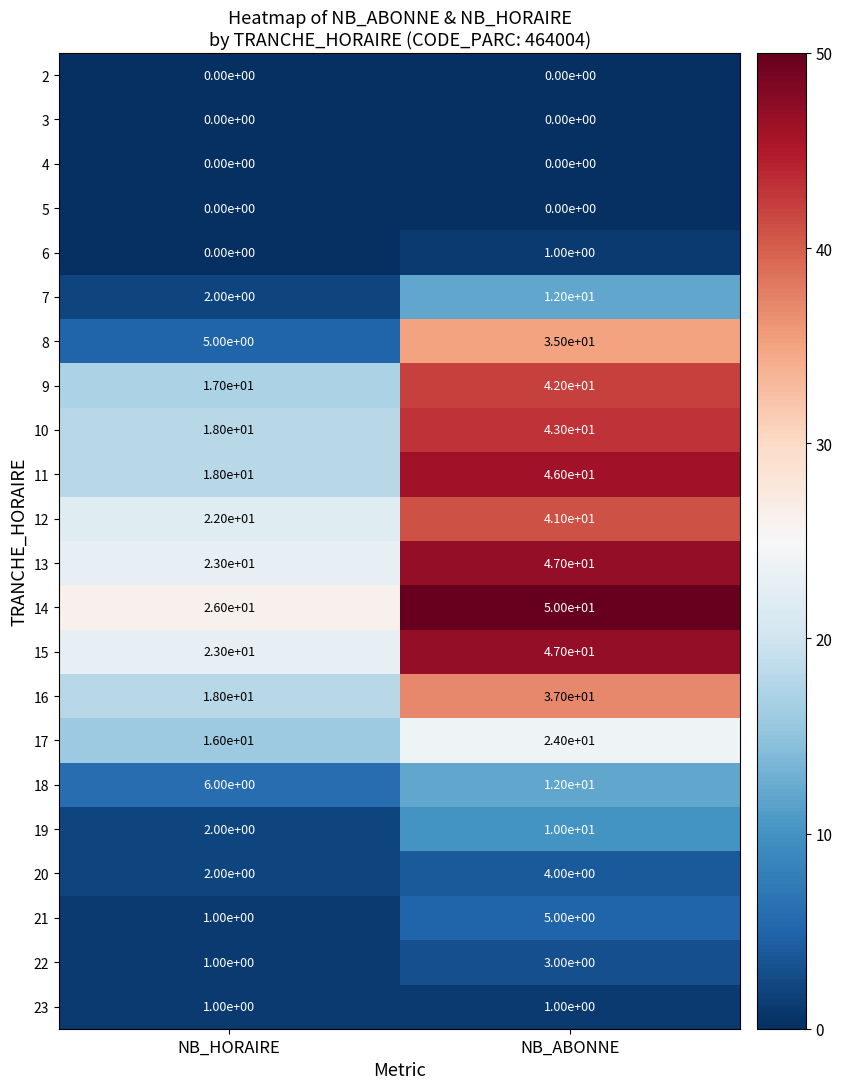

What is the difference between the 19 values at NB_ABONNE and NB_HORAIRE?

8